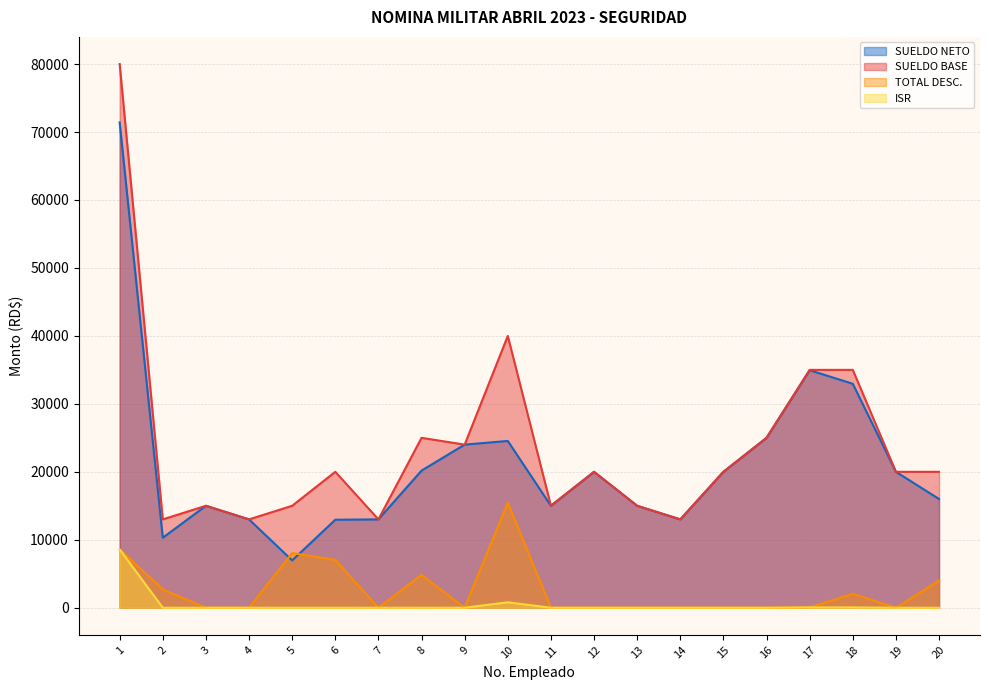

What are all the series names shown in the legend?

SUELDO NETO, SUELDO BASE, TOTAL DESC., ISR